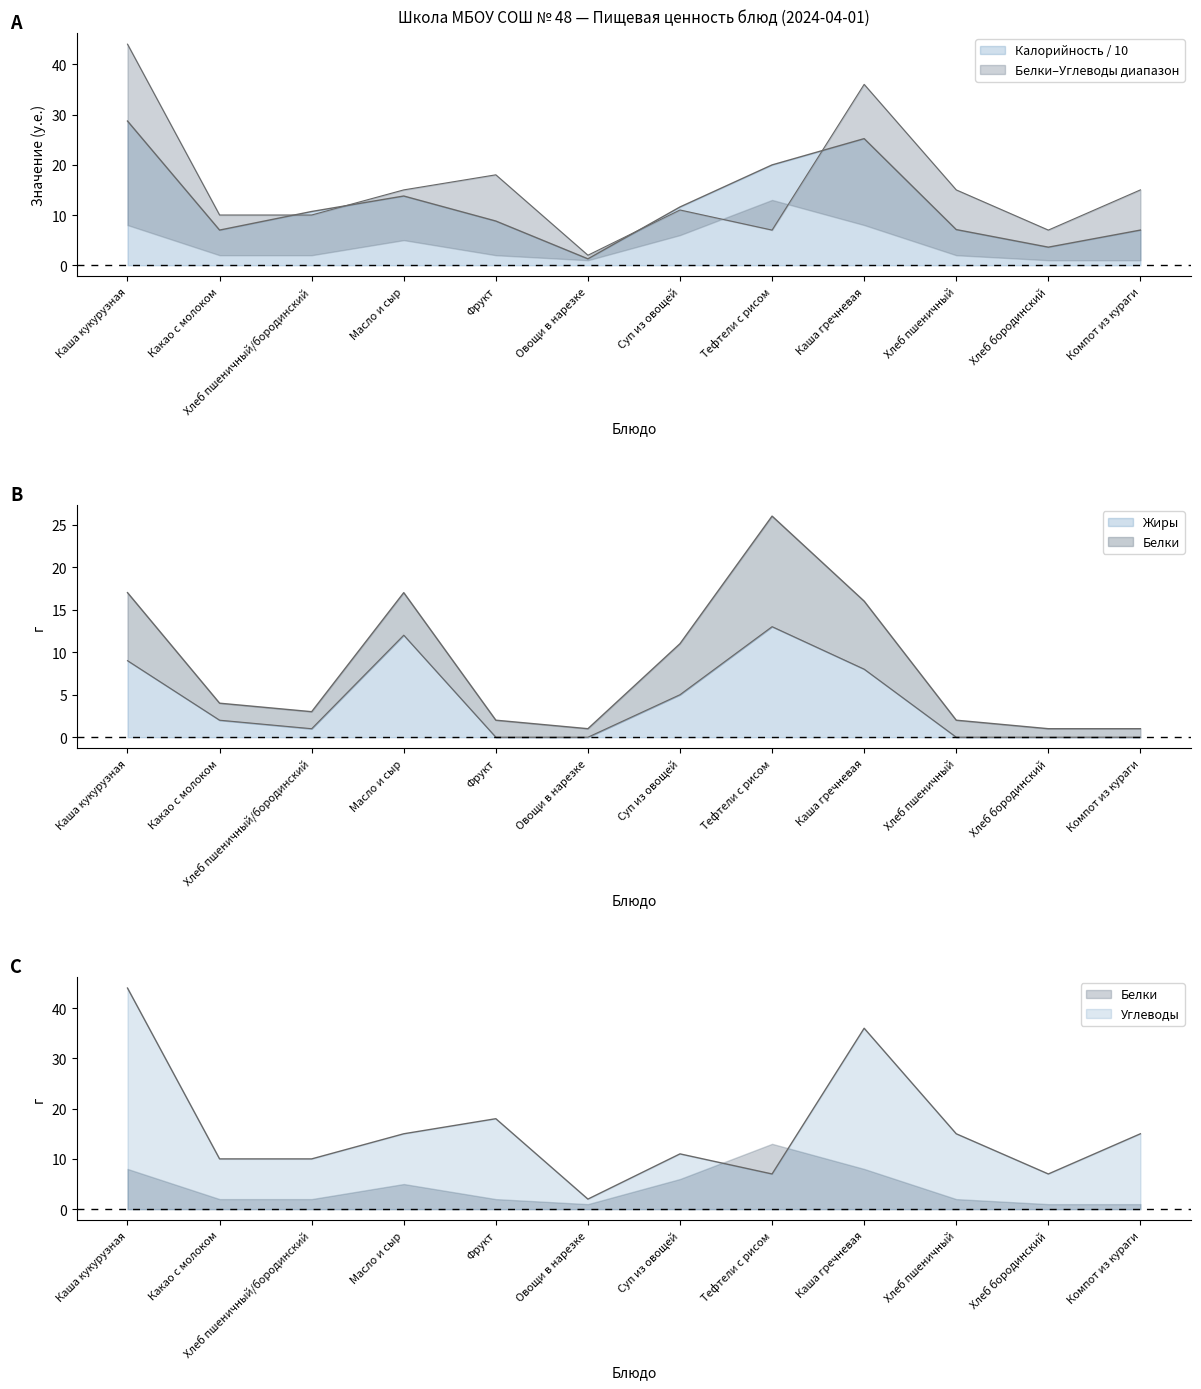

Does the chart have visible grid lines?

No